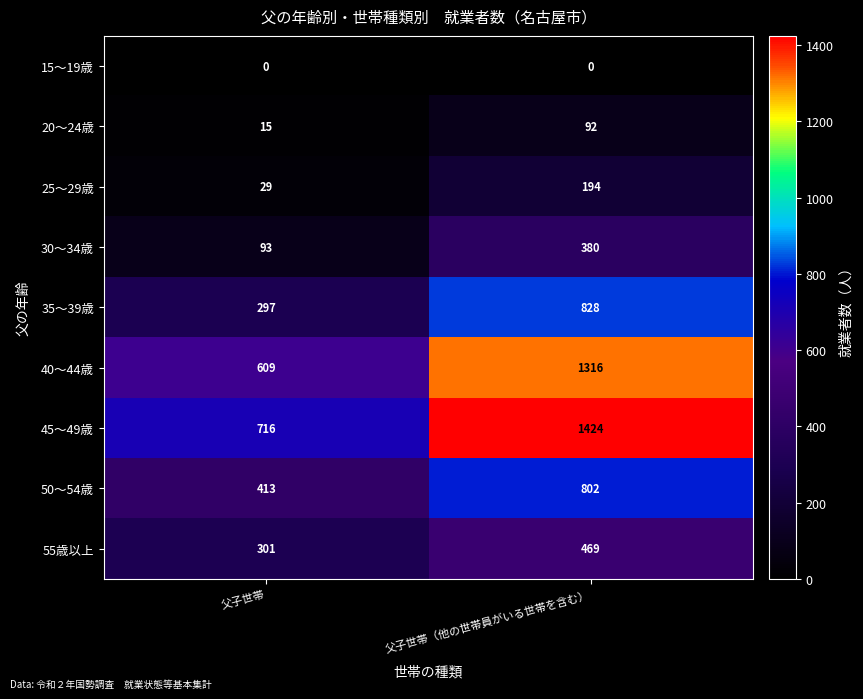

Reading left to right, transcribe all the data shown in this chart.

15～19歳: 0	0
20～24歳: 15	92
25～29歳: 29	194
30～34歳: 93	380
35～39歳: 297	828
40～44歳: 609	1316
45～49歳: 716	1424
50～54歳: 413	802
55歳以上: 301	469